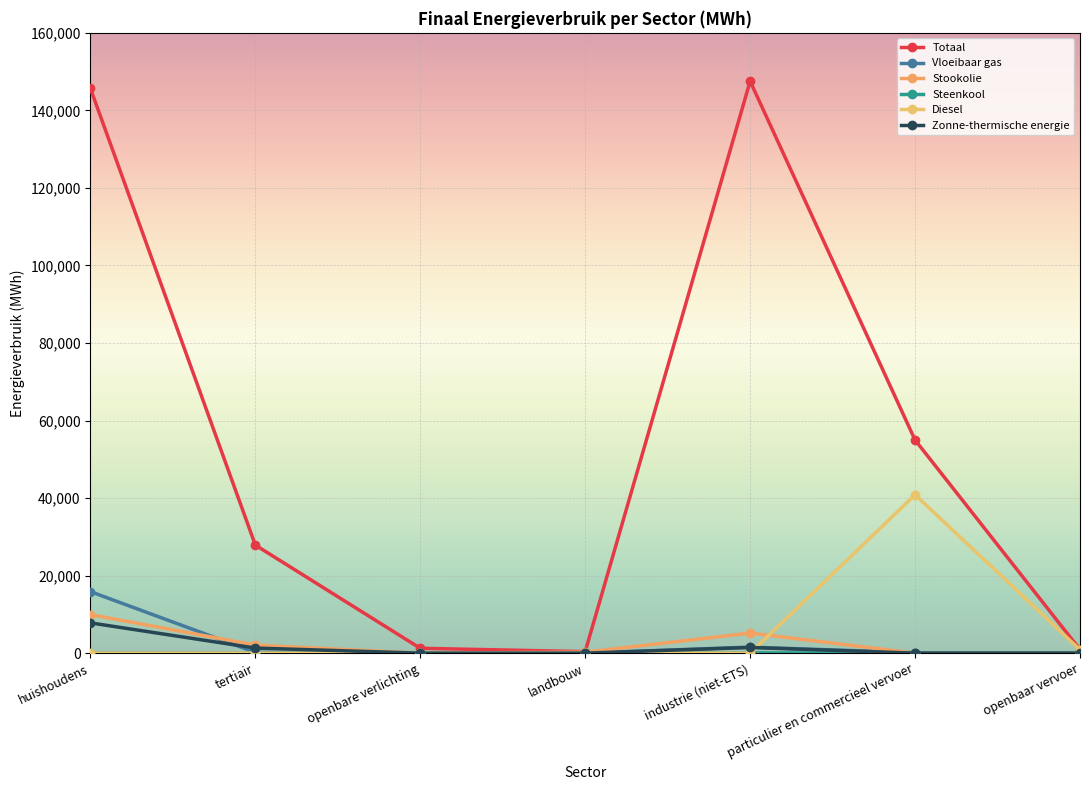

True or false: Zonne-thermische energie and Stookolie intersect in this chart.

False